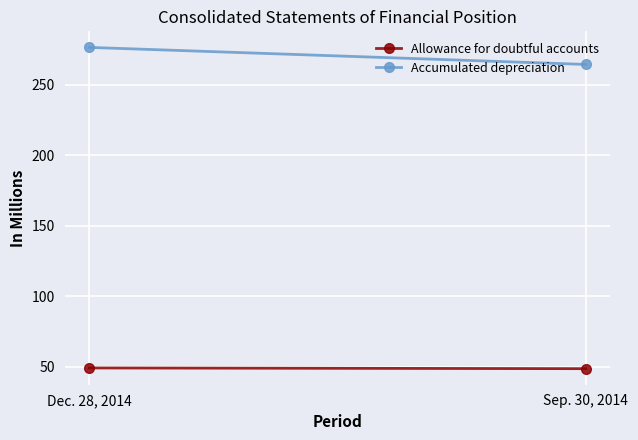

Which has a higher value, Sep. 30, 2014 or Dec. 28, 2014?

Dec. 28, 2014